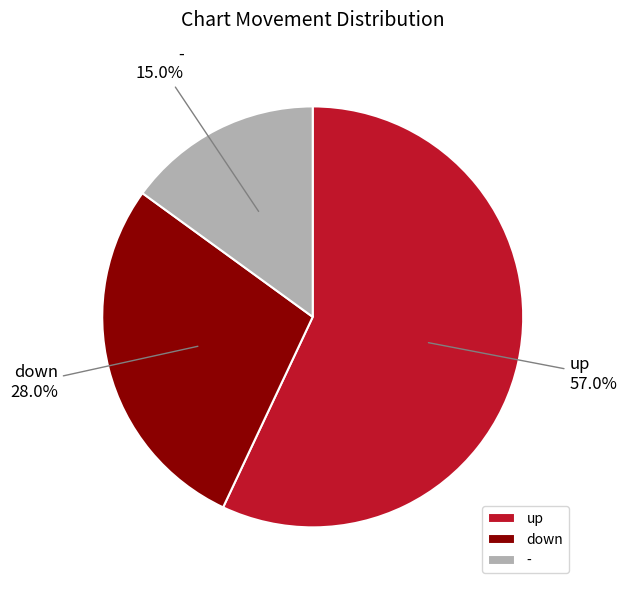

Which category has the smallest portion of the pie?

-